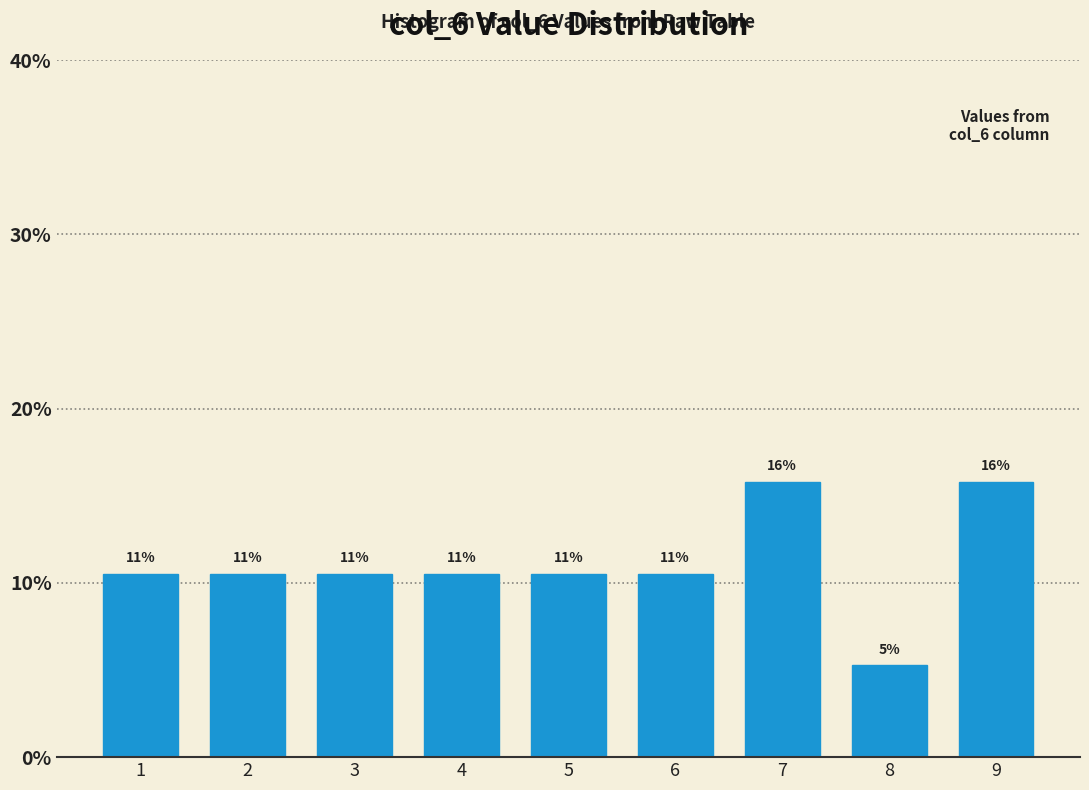

How many bars are there in total?

9